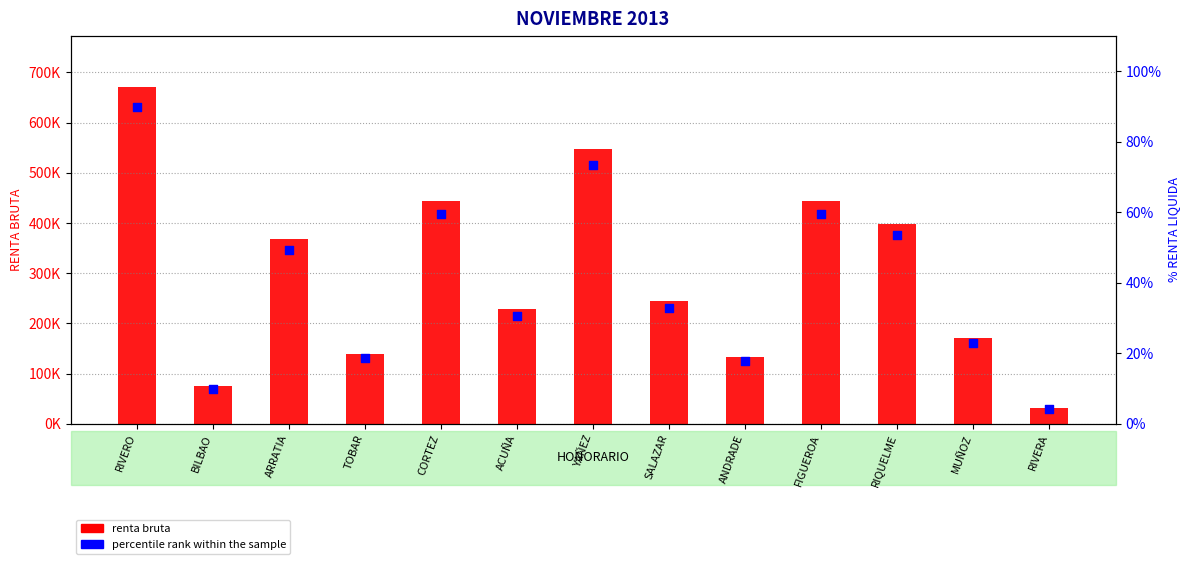

Which series contains the highest Y value?

renta bruta